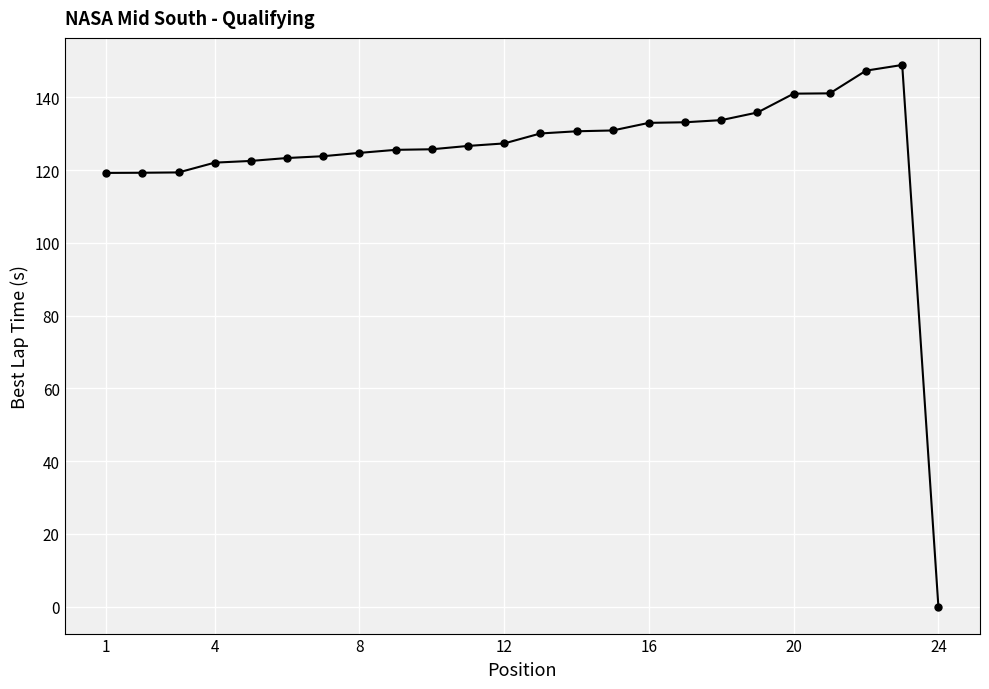

Does the chart display data point markers on the line(s)?

Yes